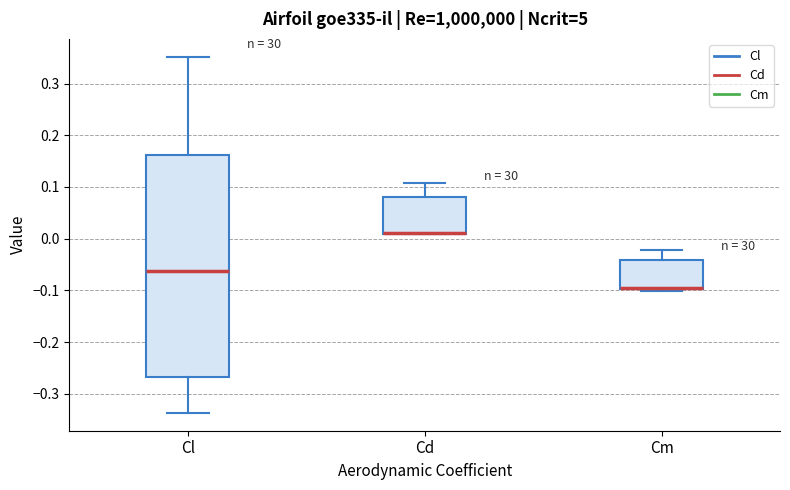

Where is the lower edge of the box for Cl on the y-axis? The values are not printed on the chart, so give them approximately, as read against the axis.

-0.27